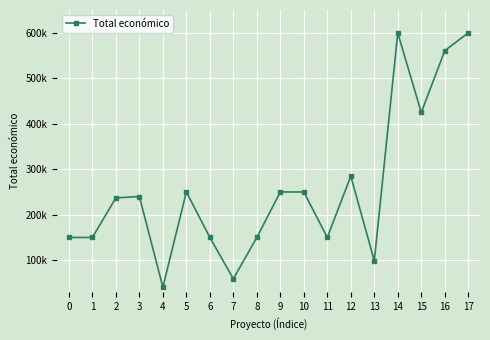

Between 6 and 16, which is larger?

16